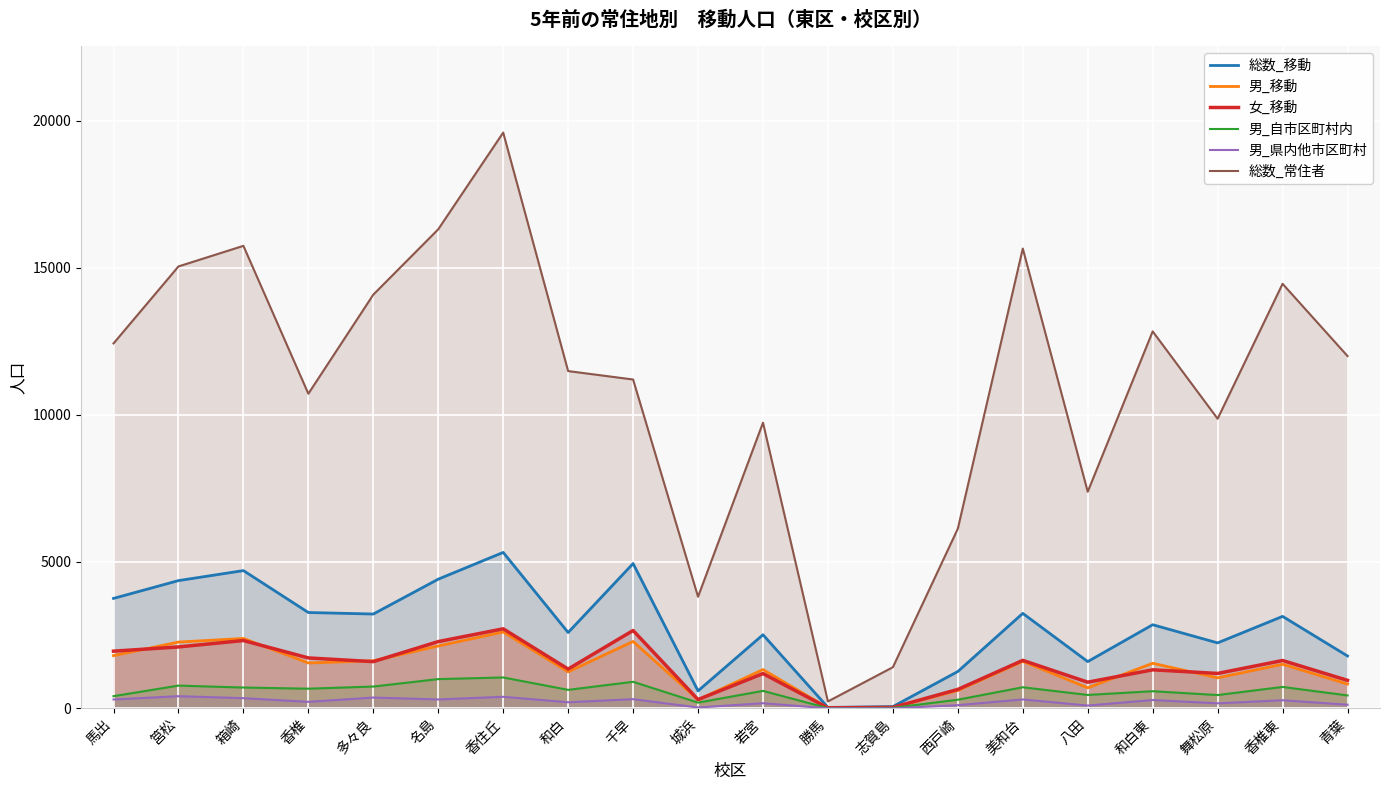

What is the value of the 総数_常住者 point at the 5th from the left?

14085